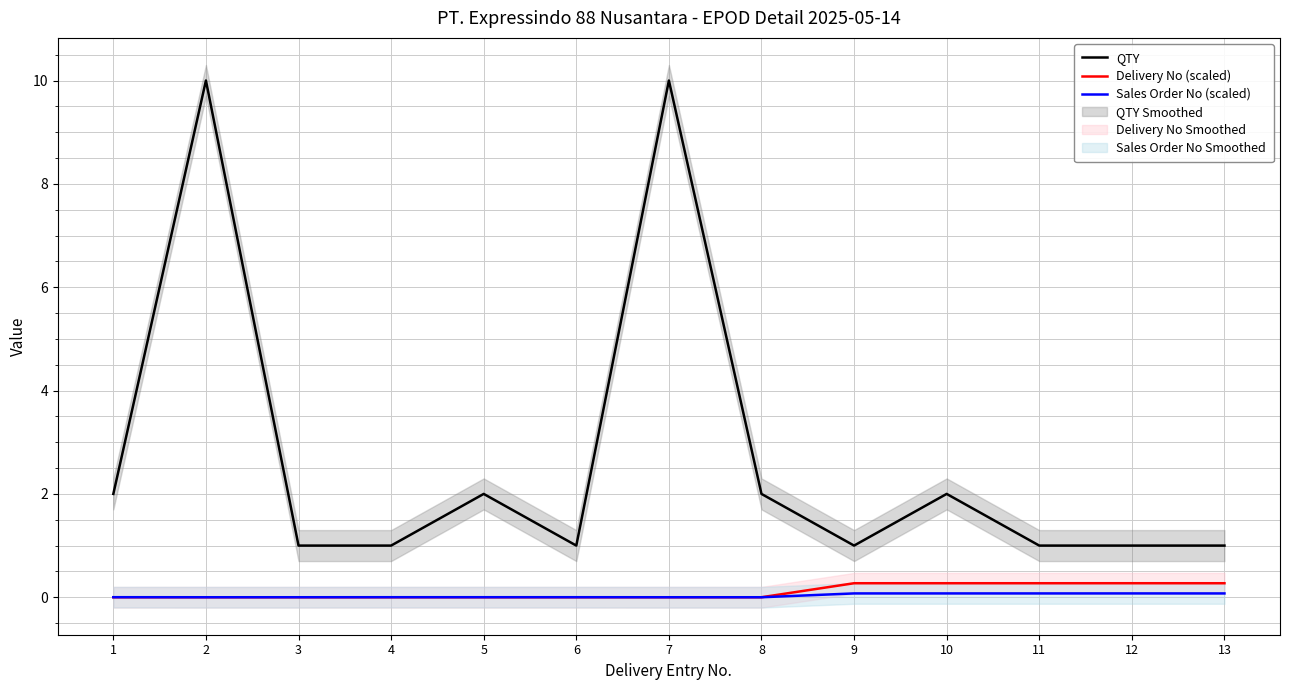

Reading left to right, list all the values displayed in this chart.

QTY: 2.0	10.0	1.0	1.0	2.0	1.0	10.0	2.0	1.0	2.0	1.0	1.0	1.0
Delivery No (scaled): 0.0	0.0	0.0	0.0	0.0	0.0	0.0	0.0	0.3	0.3	0.3	0.3	0.3
Sales Order No (scaled): 0.0	0.0	0.0	0.0	0.0	0.0	0.0	0.0	0.1	0.1	0.1	0.1	0.1